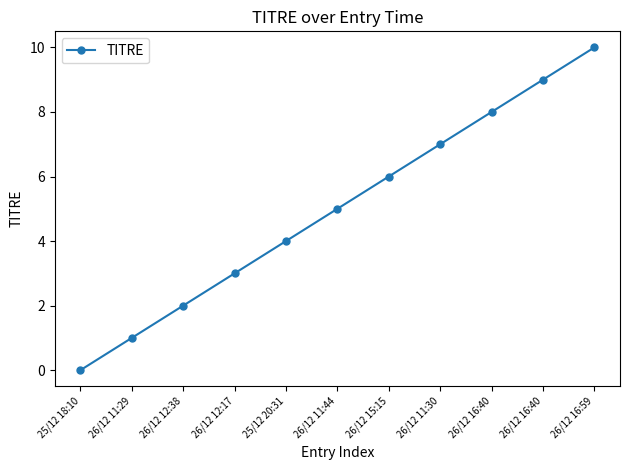

At which category does the chart reach its peak across all series?

26/12 16:59